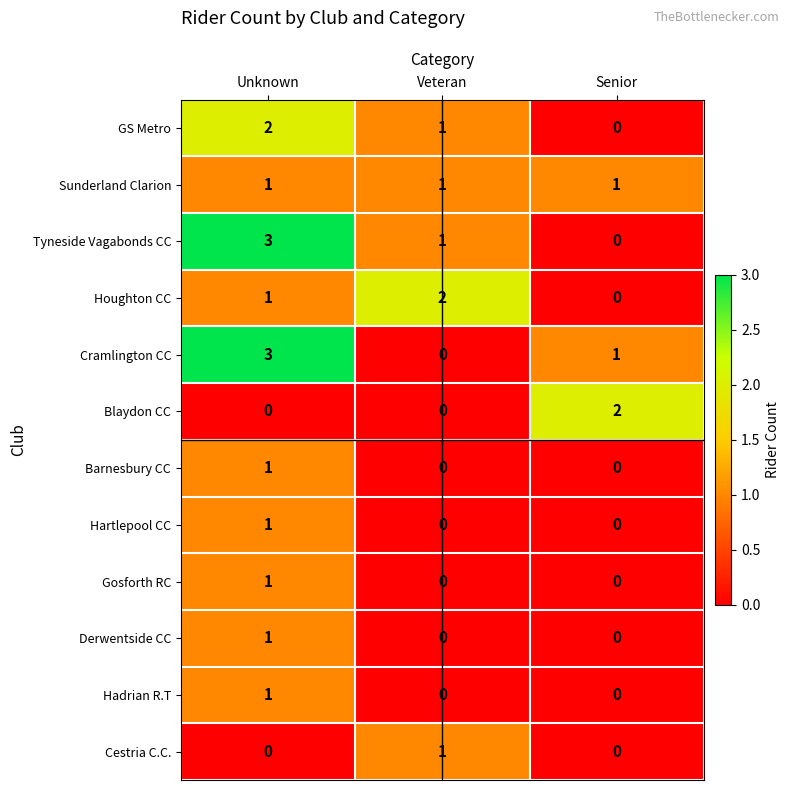

What is the total value across all series at Senior?

4